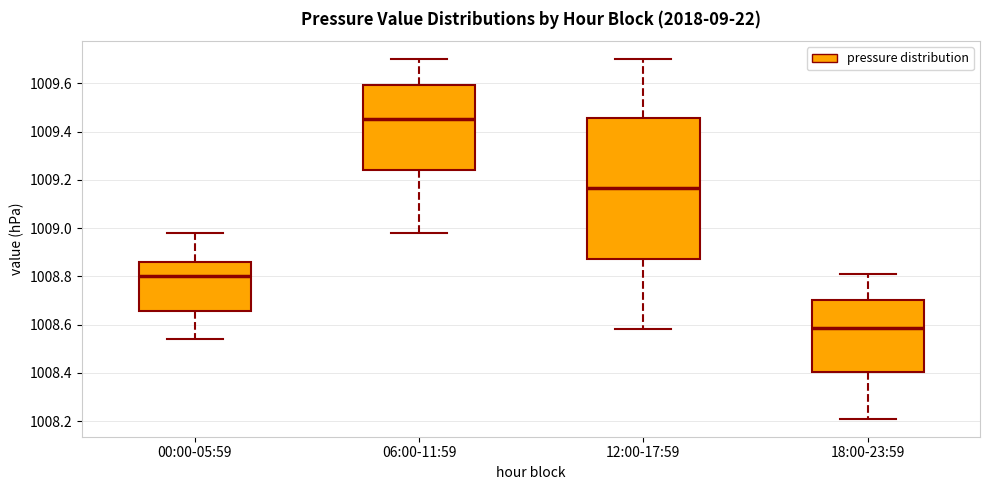

Comparing the boxes themselves (not the whiskers), which one is the tallest?

12:00-17:59